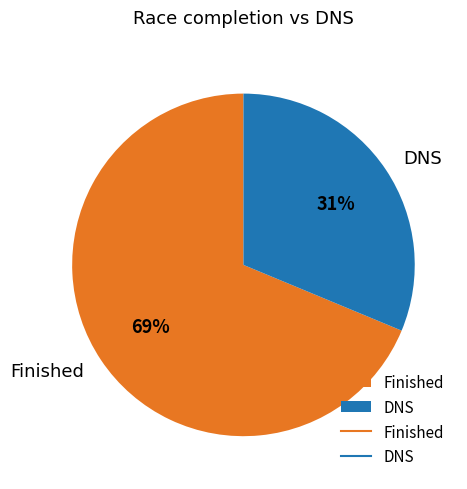

Combined, do Finished and DNS account for over 50%?

Yes